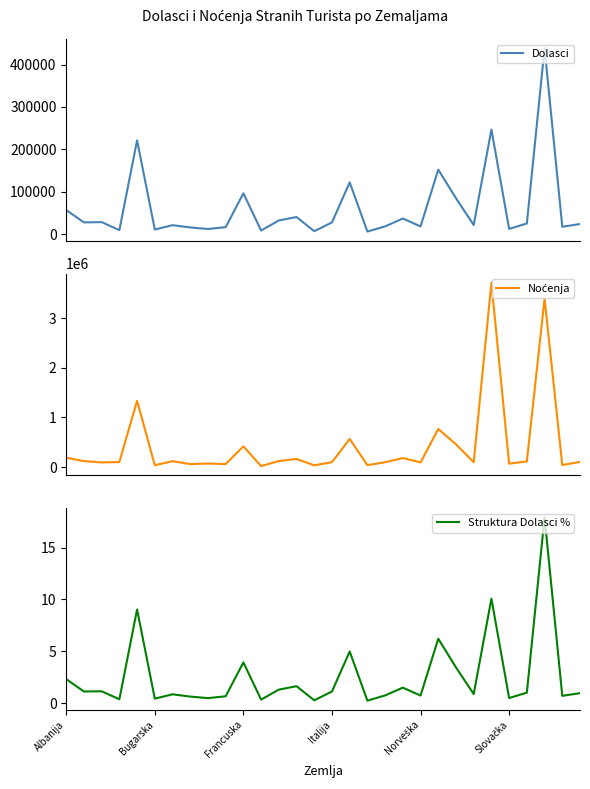

True or false: Dolasci has a value of 11650.5 at 6.

False